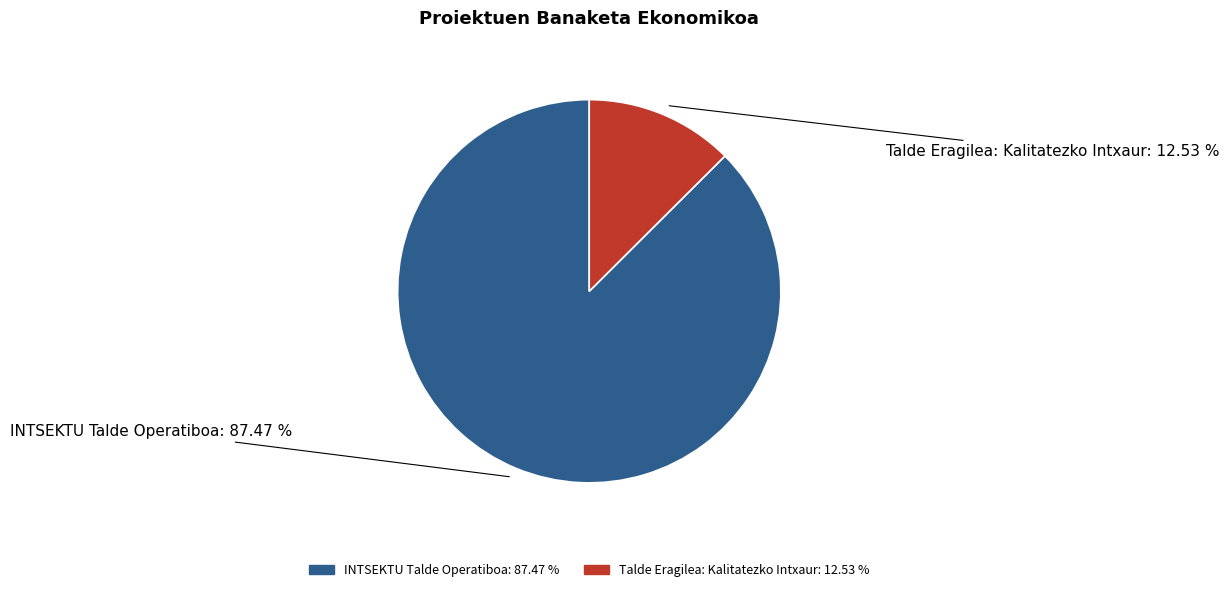

Between Talde Eragilea: Kalitatezko Intxaur and INTSEKTU Talde Operatiboa, which is larger?

INTSEKTU Talde Operatiboa